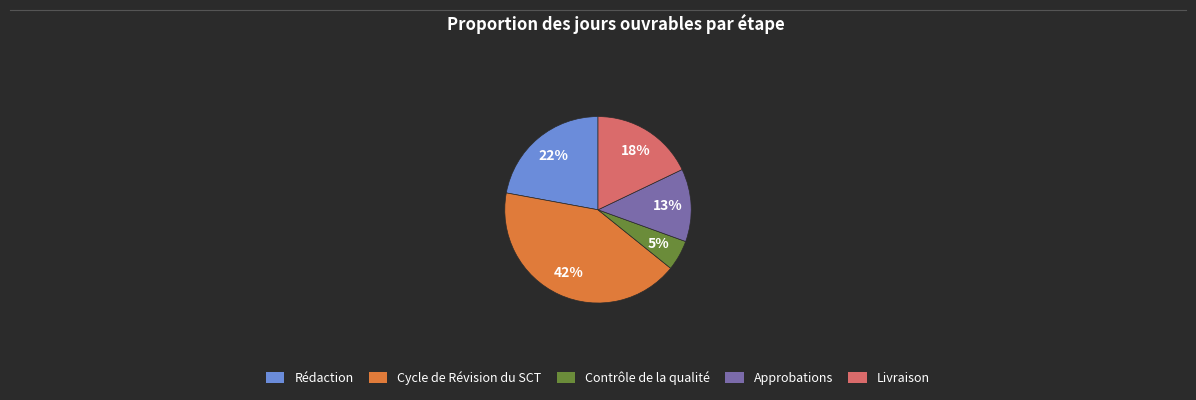

How many segments does this pie chart have?

5